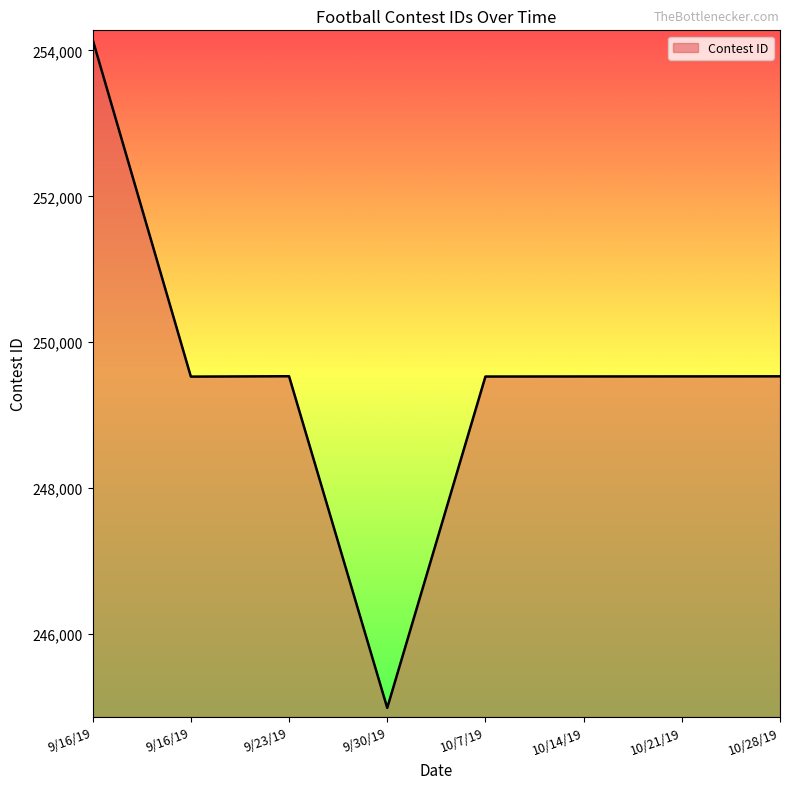

How many series are shown in this chart?

1